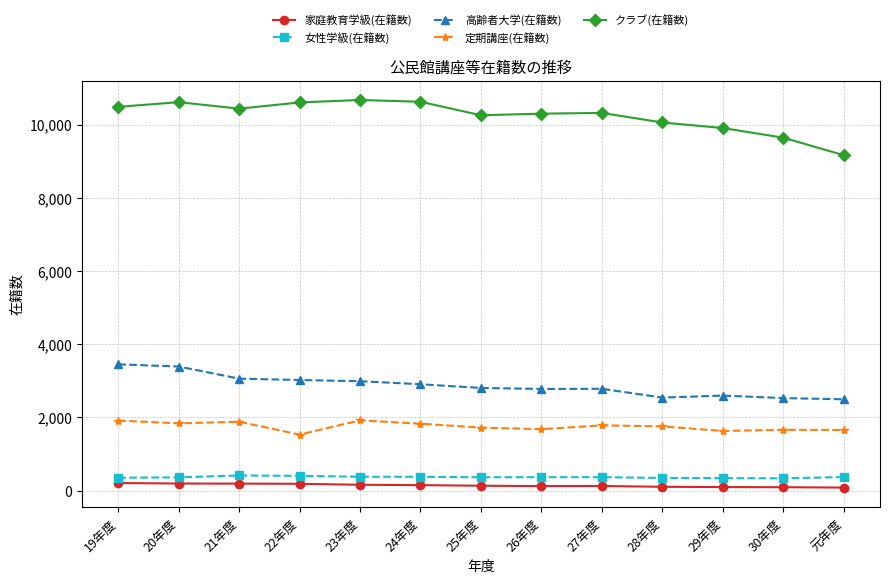

Which series has the largest range (max minus min)?

クラブ(在籍数)